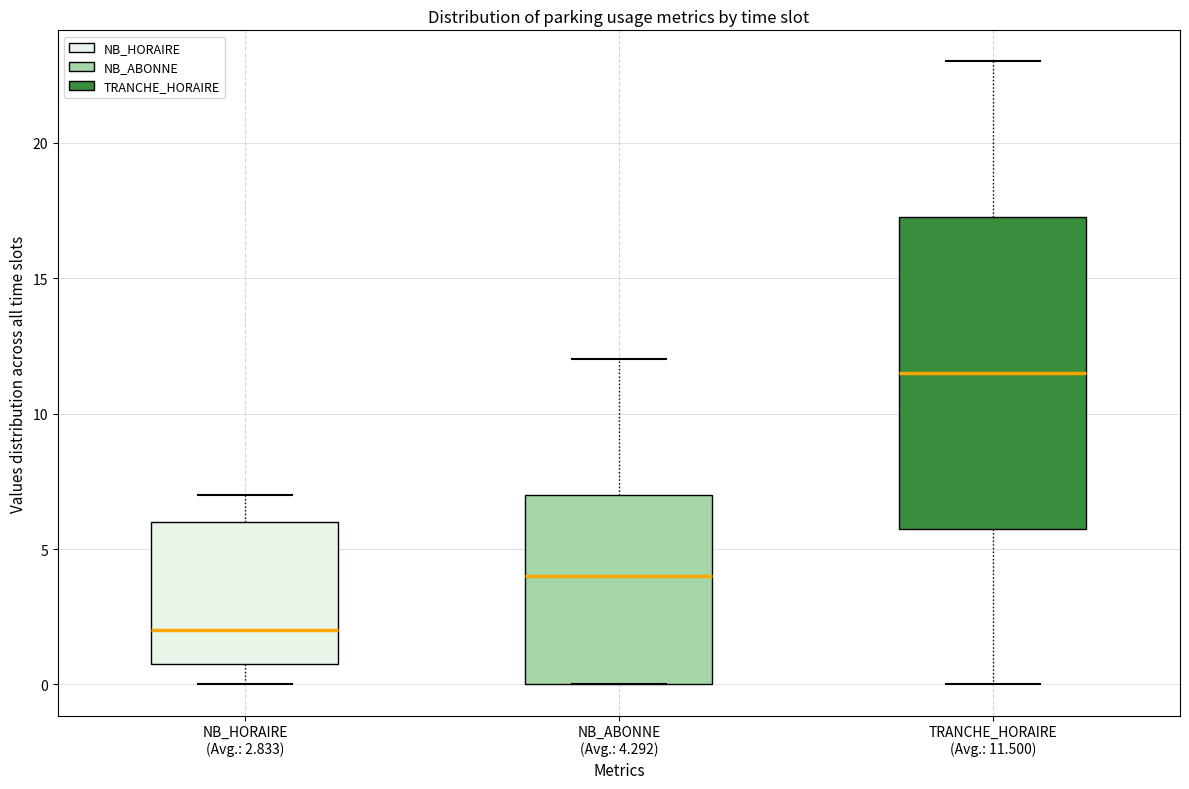

Which box is the tallest, from its lower edge to its upper edge?

TRANCHE_HORAIRE (Avg.: 11.500)